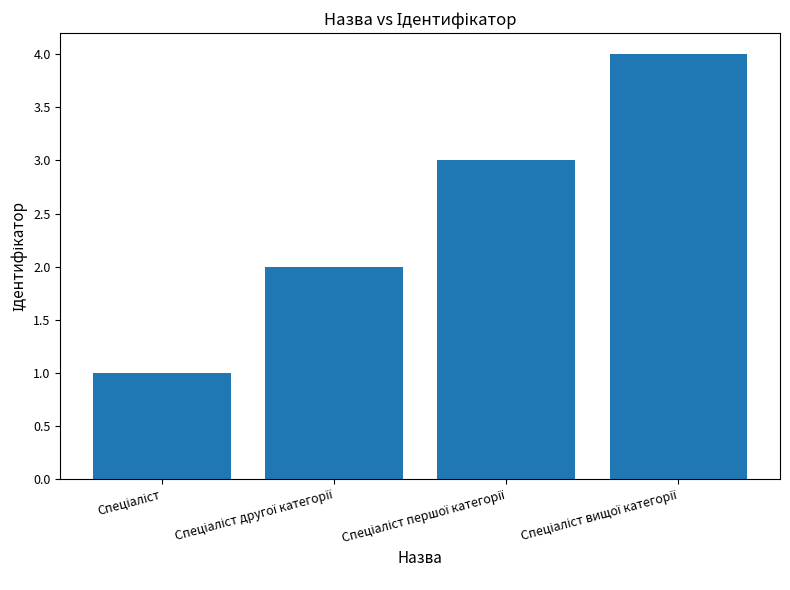

Reading left to right, extract all data points from this chart.

1	2	3	4